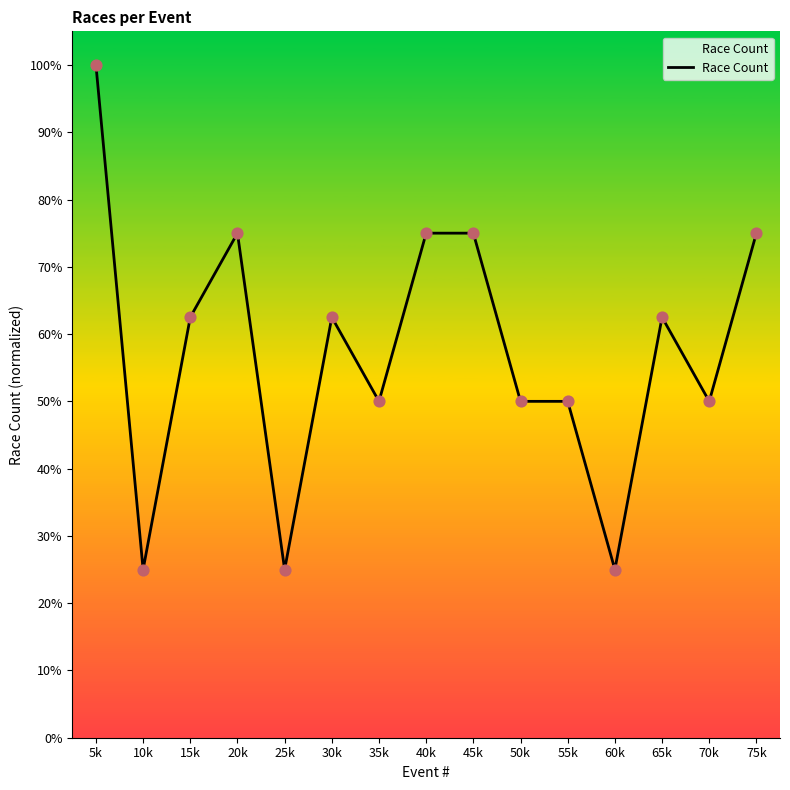

Approximately how many times larger is the value at 25k compared to 70k?

0.5